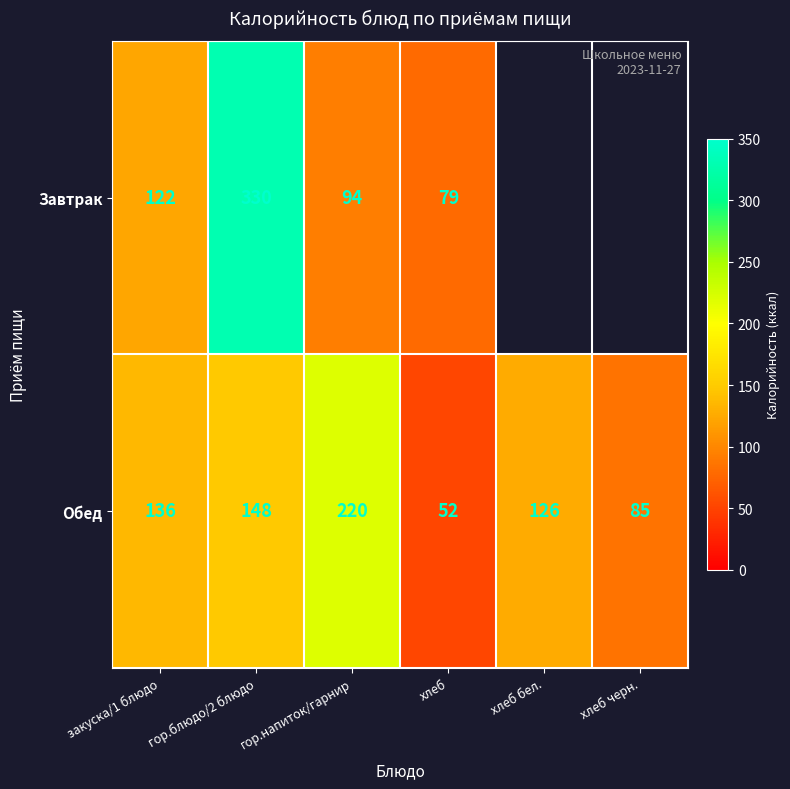

Where is Обед nearest to the value 136?

закуска/1 блюдо